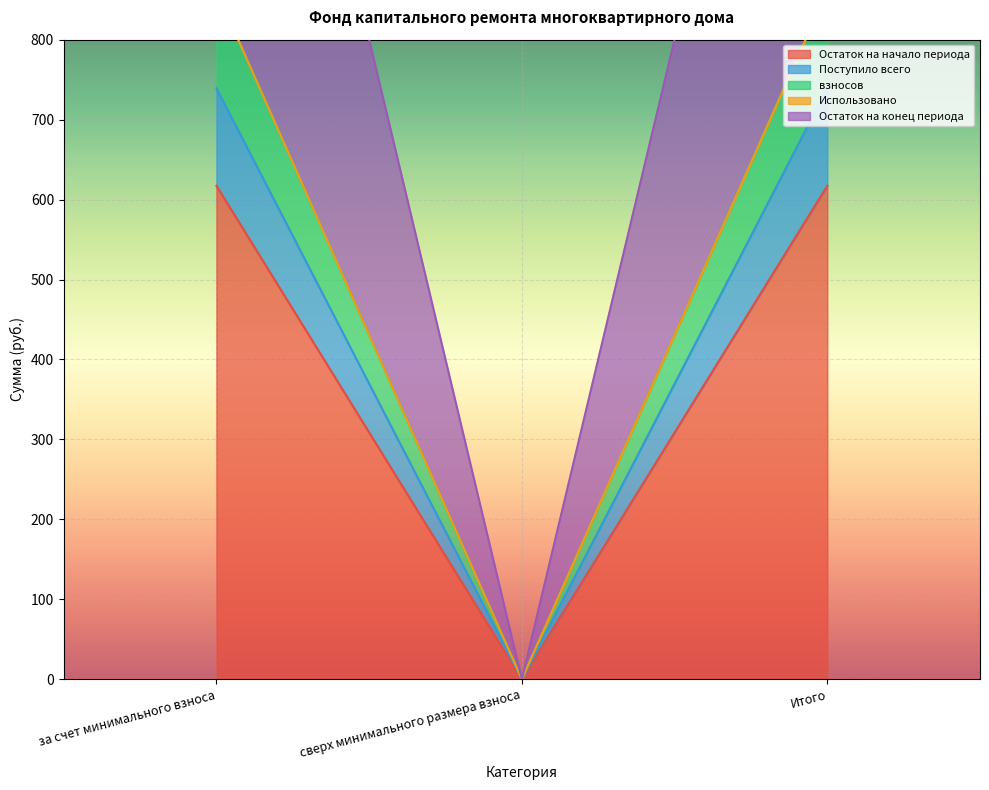

What is the spread (max minus min) of values at Итого?

244.1